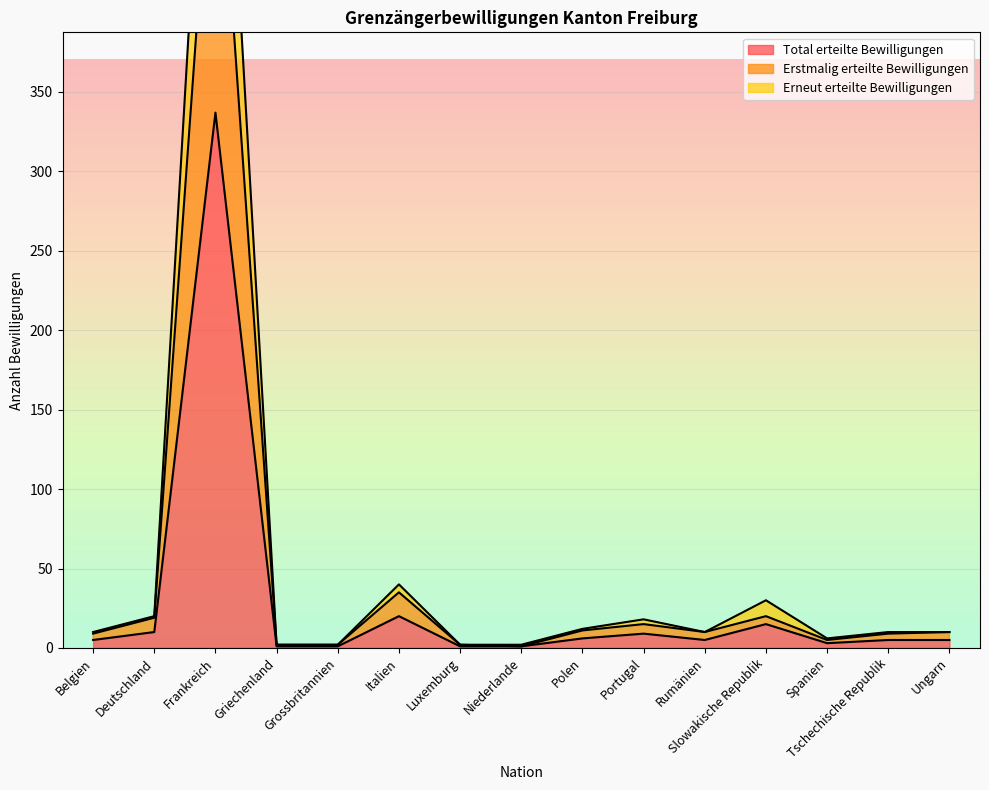

At which category is the sum across all series the highest?

Frankreich